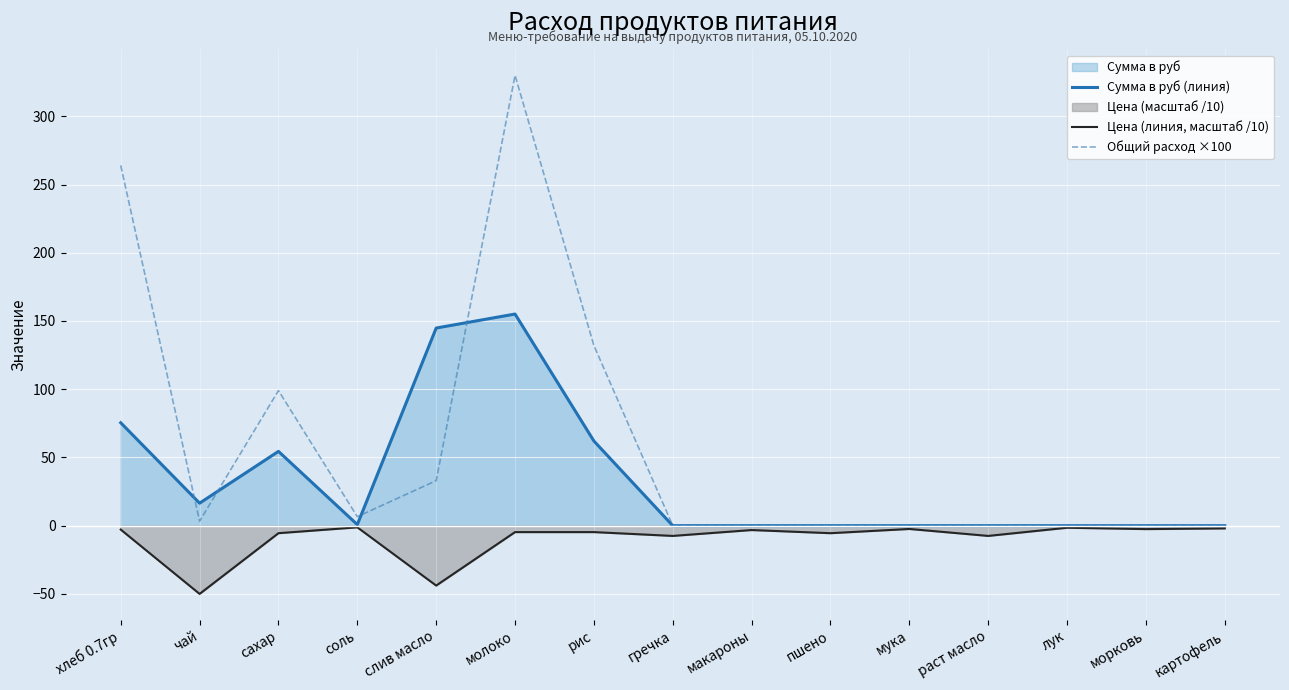

Which series changed the most between слив масло and гречка?

Сумма в руб (линия)